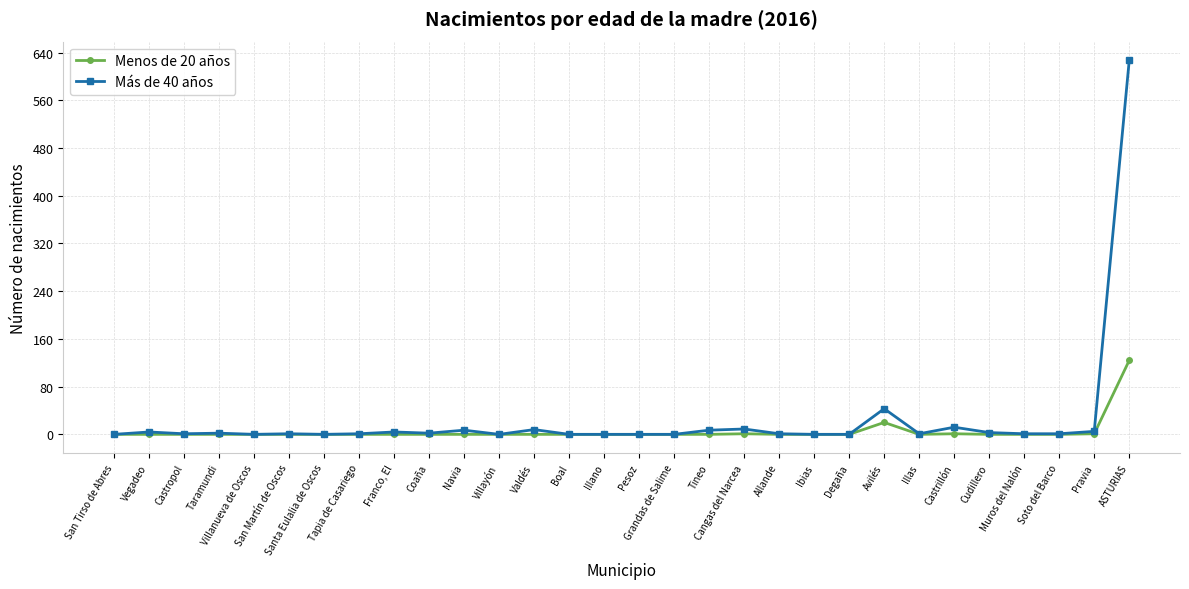

What is the maximum value shown in the chart?

627